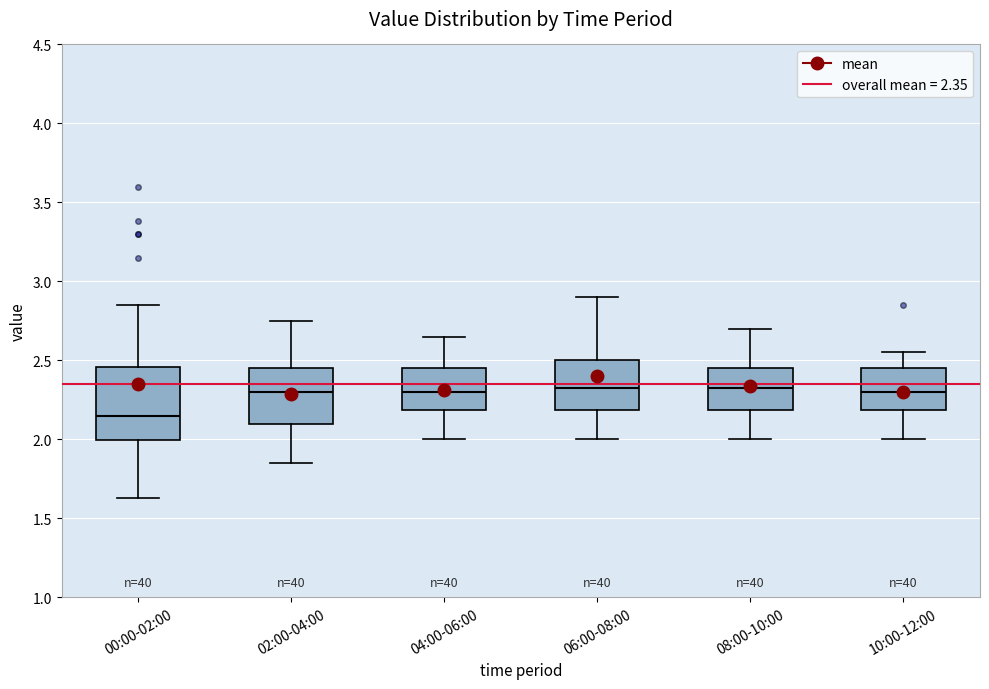

Which box has the lowest median line?

00:00-02:00